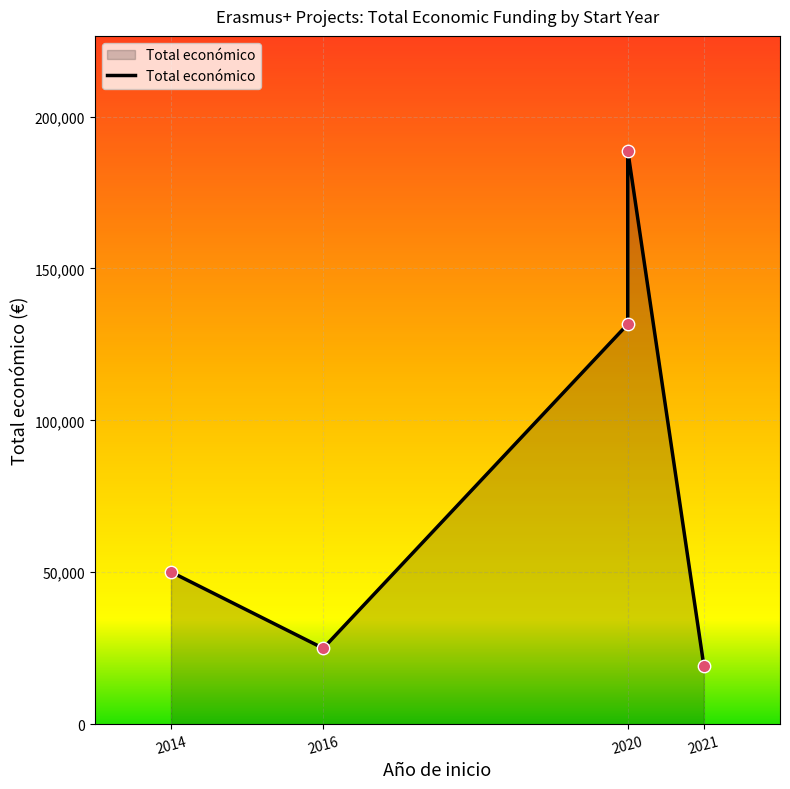

What is the change in value from 2014 to 2021?

-30922